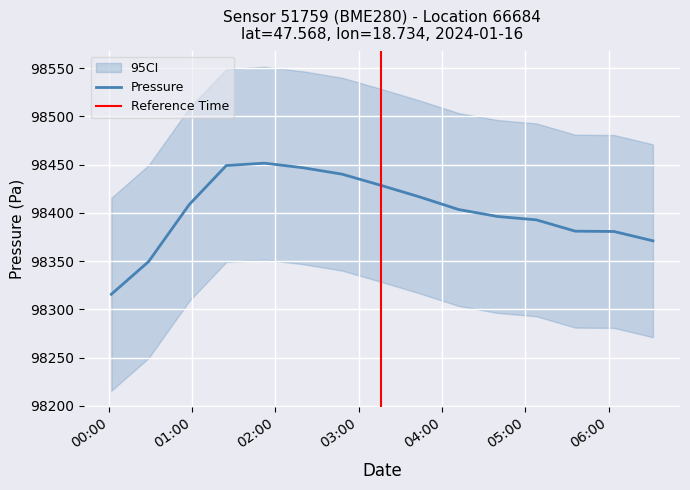

True or false: Pressure Upper has more than 2 points higher than both neighbors.

False